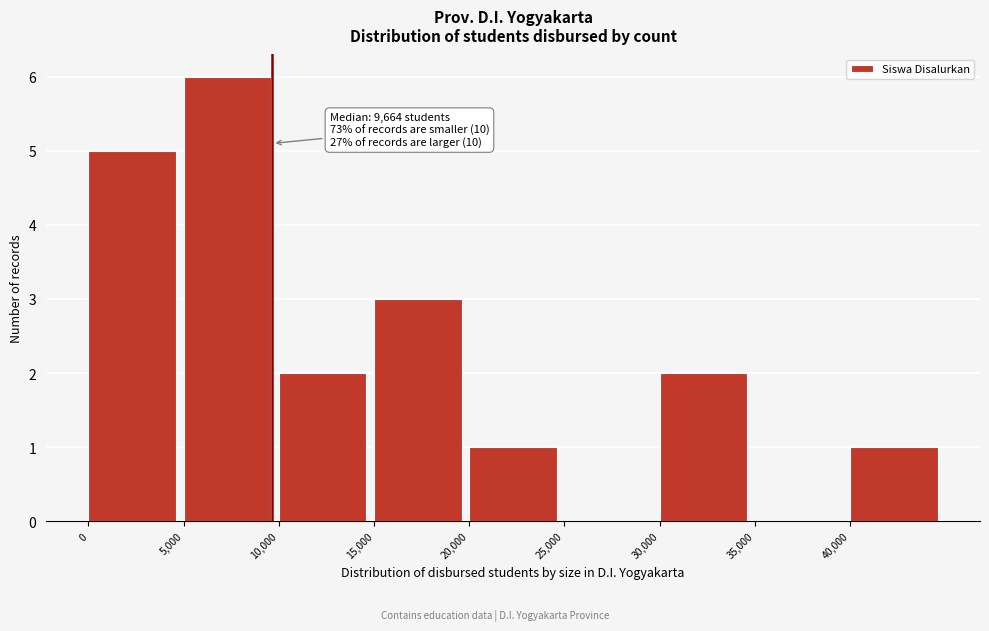

Over which range of the x-axis is the bar tallest?

5000 to 10000